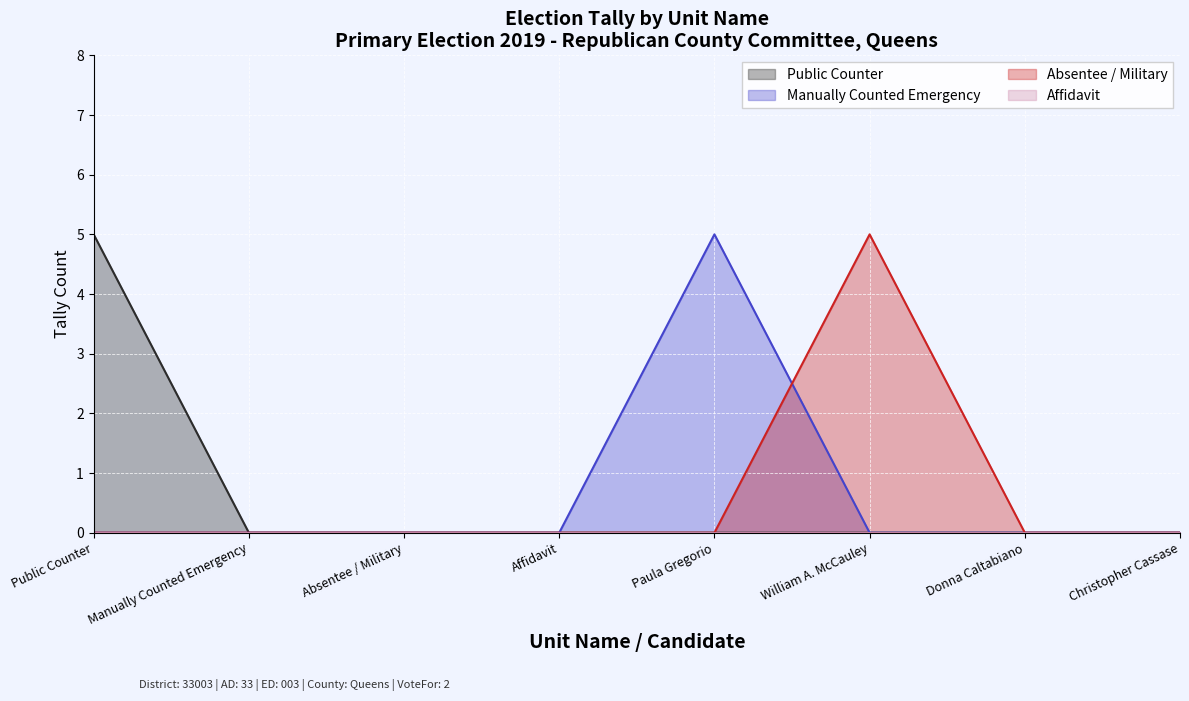

True or false: Absentee / Military has more than 0 points higher than both neighbors.

True